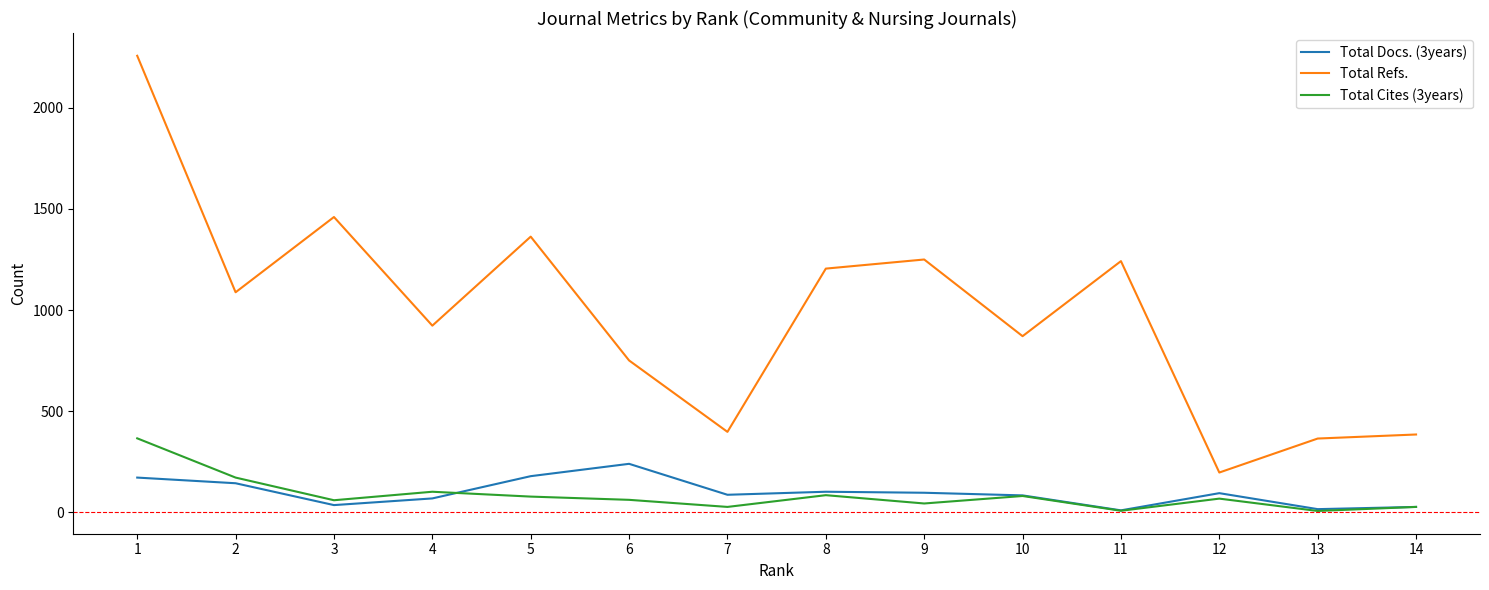

List the series in order of their peak value, lowest first.

Total Docs. (3years), Total Cites (3years), Total Refs.